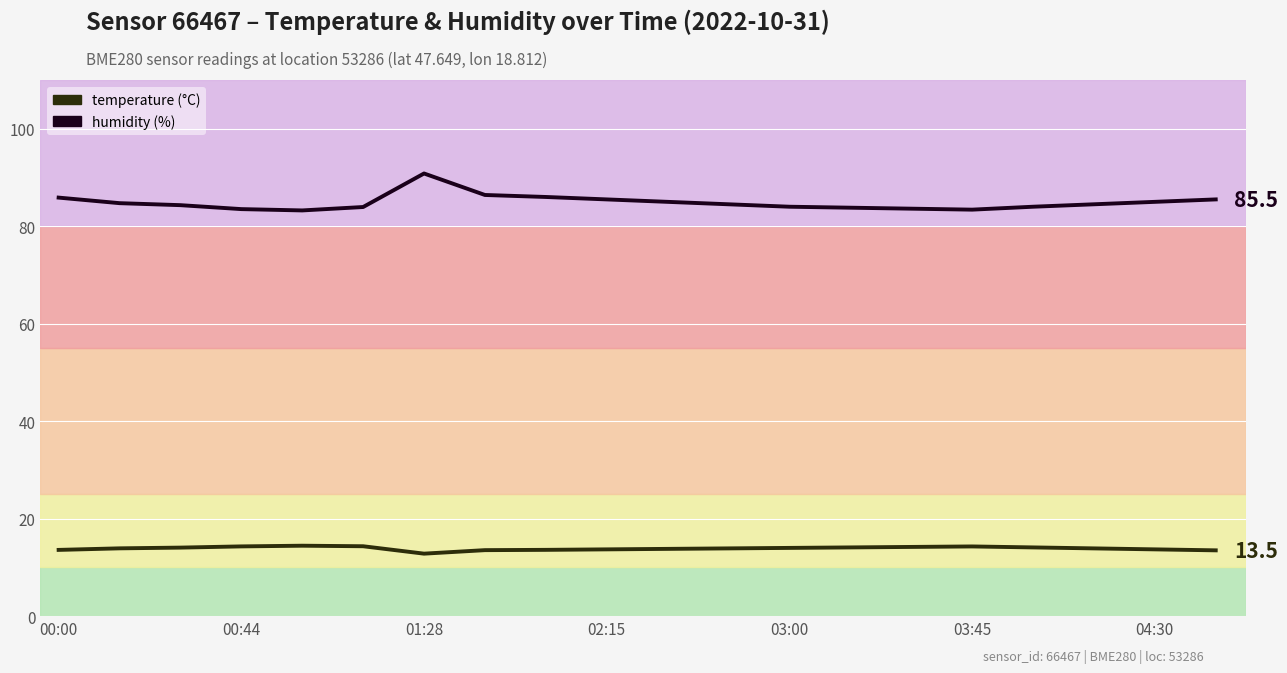

What is the minimum value shown in the chart?

12.8